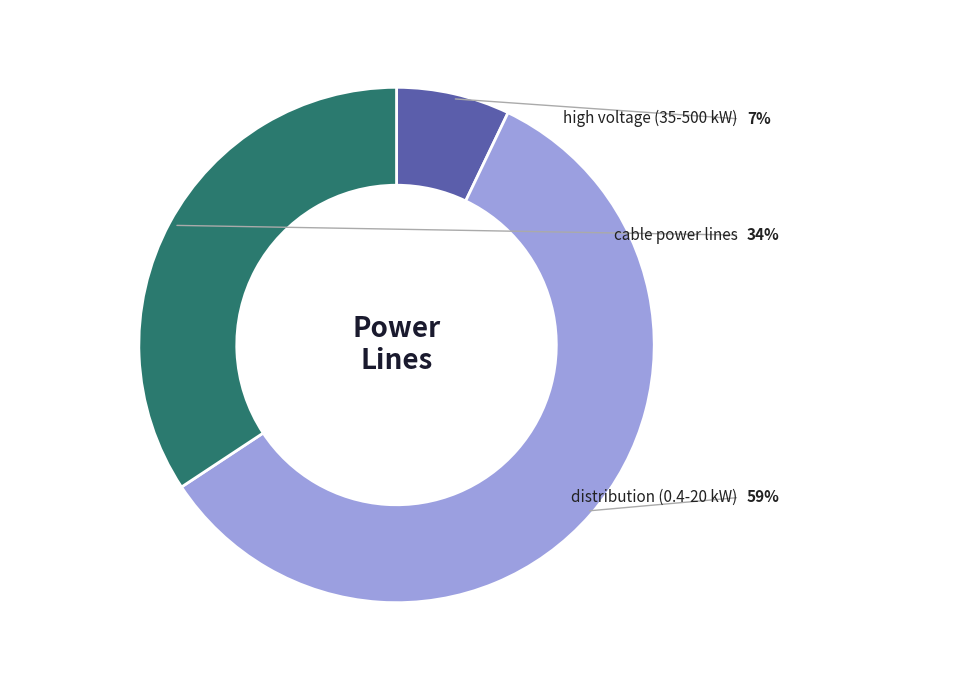

Is there any slice that represents more than half of the pie?

Yes